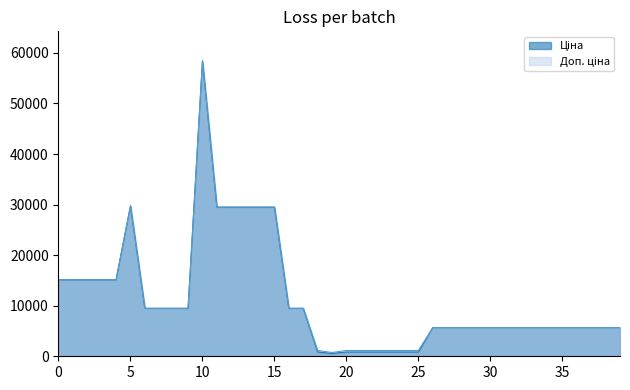

At which category is the sum across all series the highest?

10